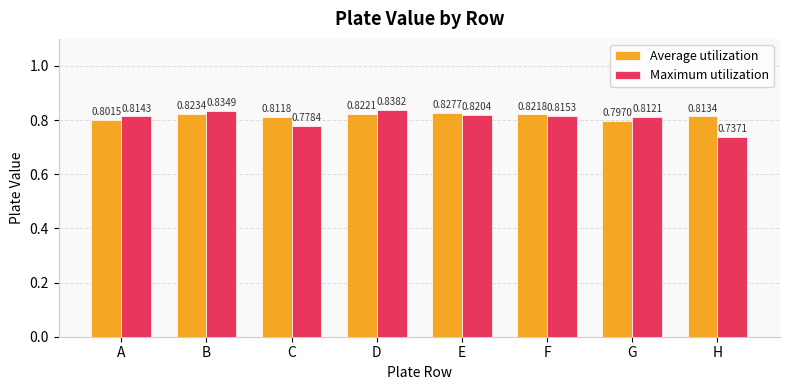

What is the difference between the maximum and minimum values in the Maximum utilization series?

0.1